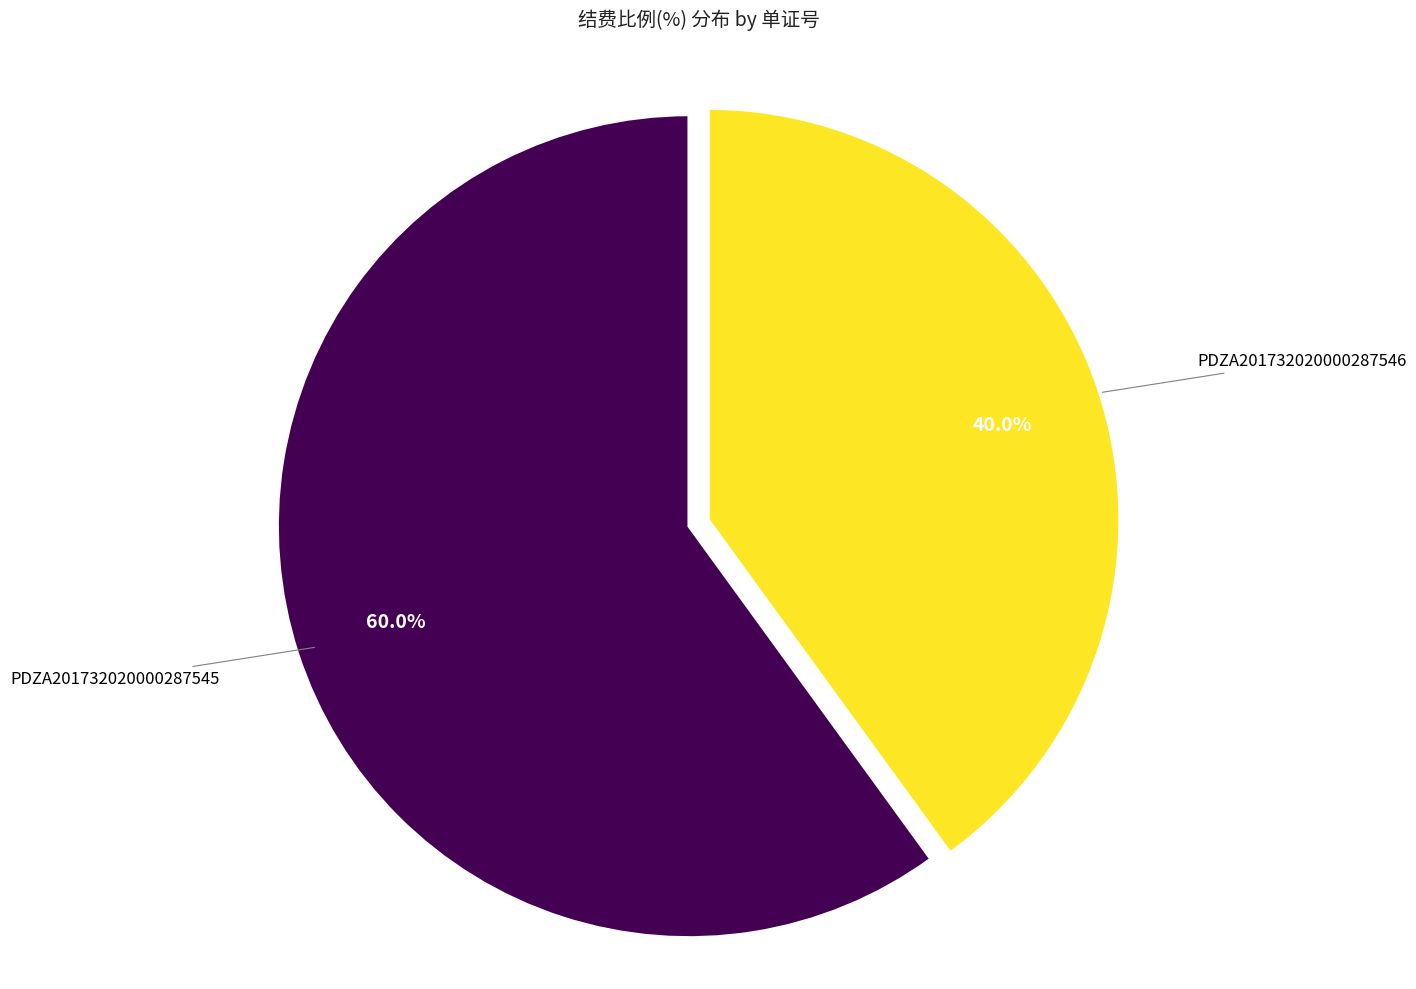

Which slice represents more than half of the pie?

PDZA201732020000287545